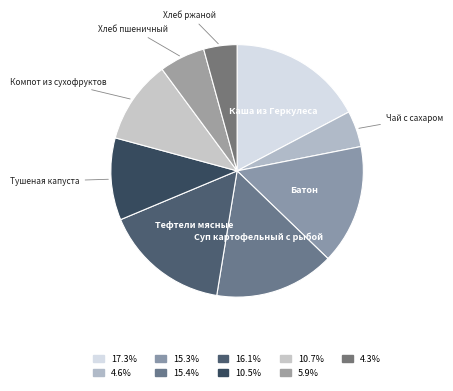

Is it true that Батон is 15% of the pie?

True